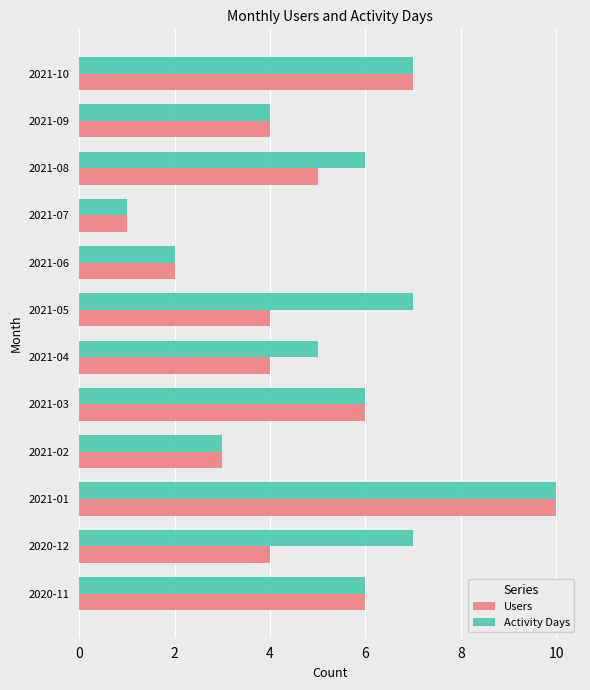

List the series in order of their overall mean, highest first.

Activity Days, Users